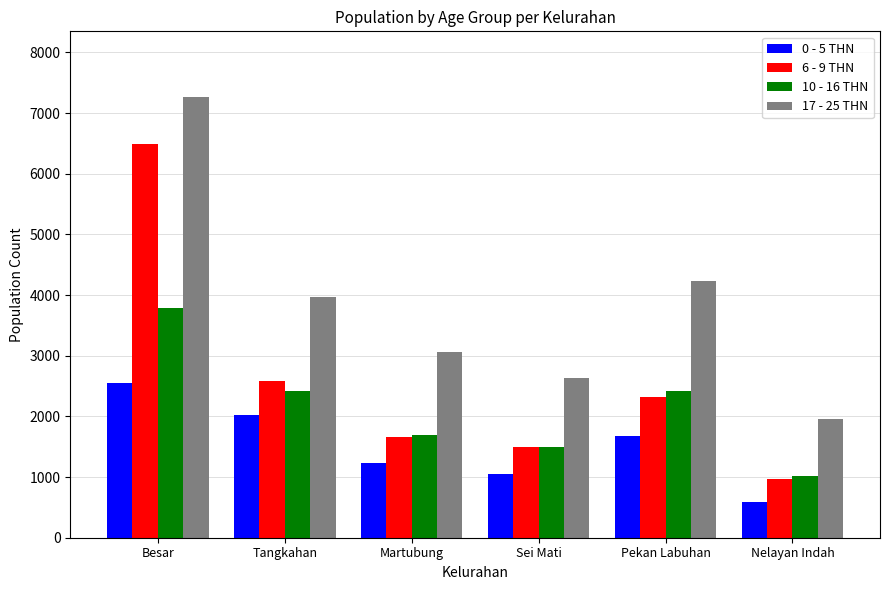

Is it true that 10 - 16 THN equals 1011 at Nelayan Indah?

True